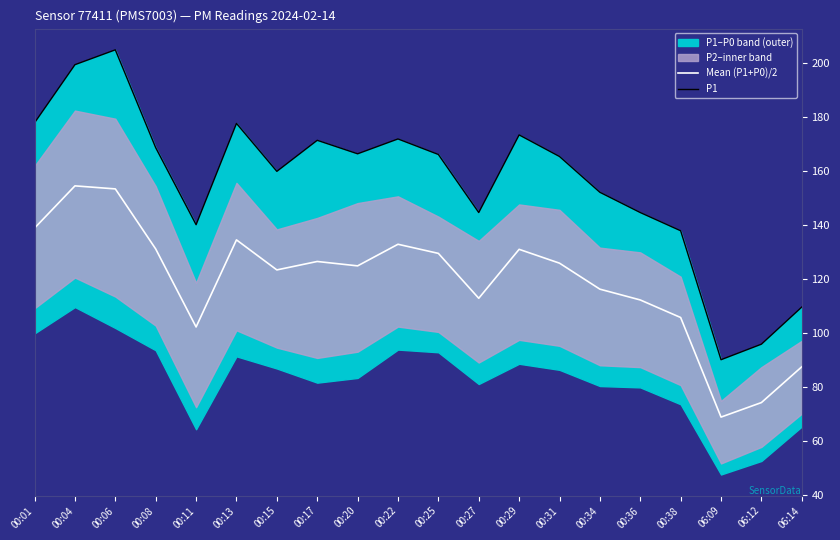

Which series changed the most between 00:22 and 06:09?

P1